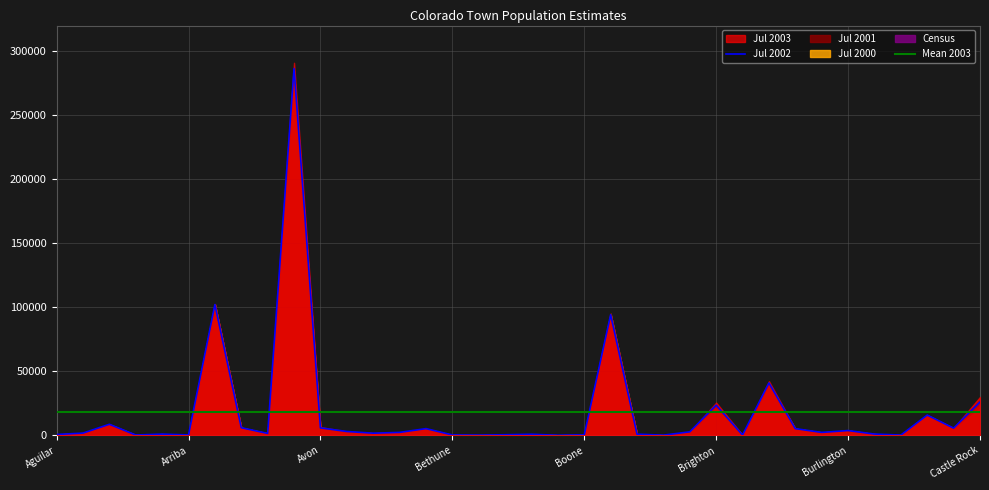

At Canon City, list the series in order from largest to smallest.

Jul 2003, Jul 2002, Jul 2001, Jul 2000, Census